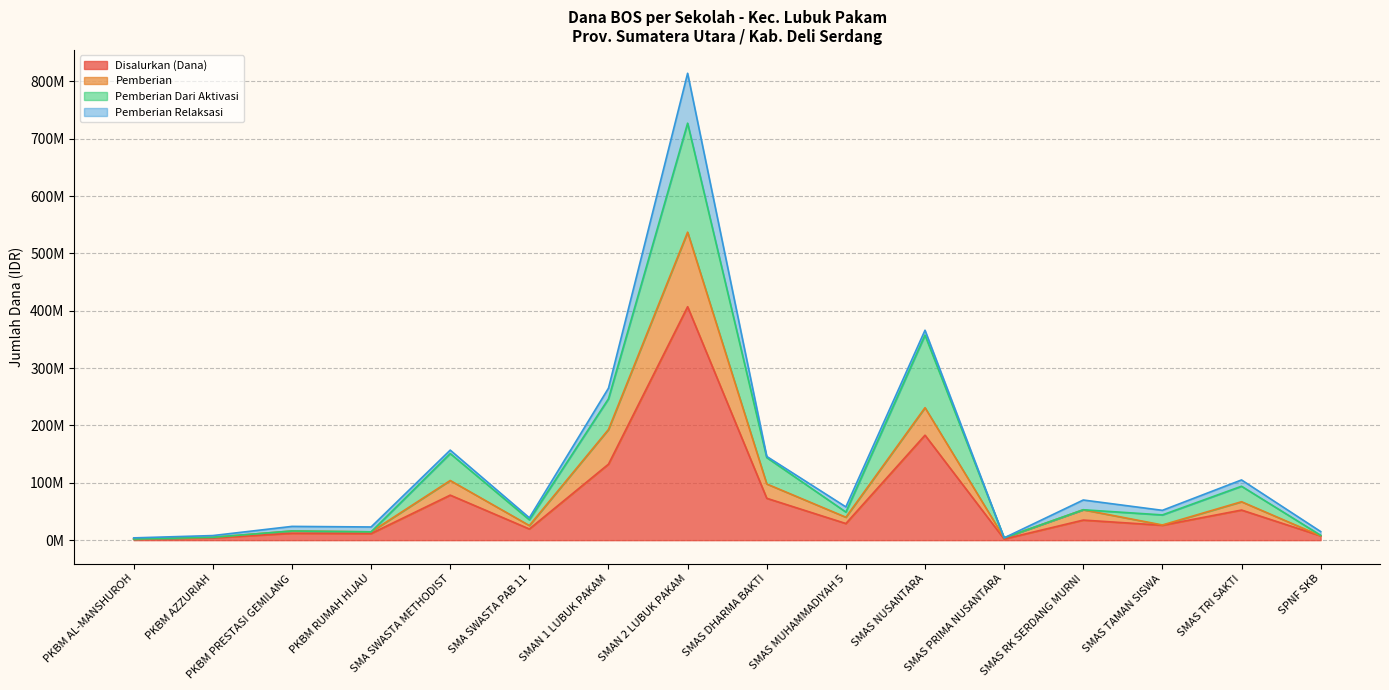

What is the label of the 3rd point from the right?

SMAS TAMAN SISWA